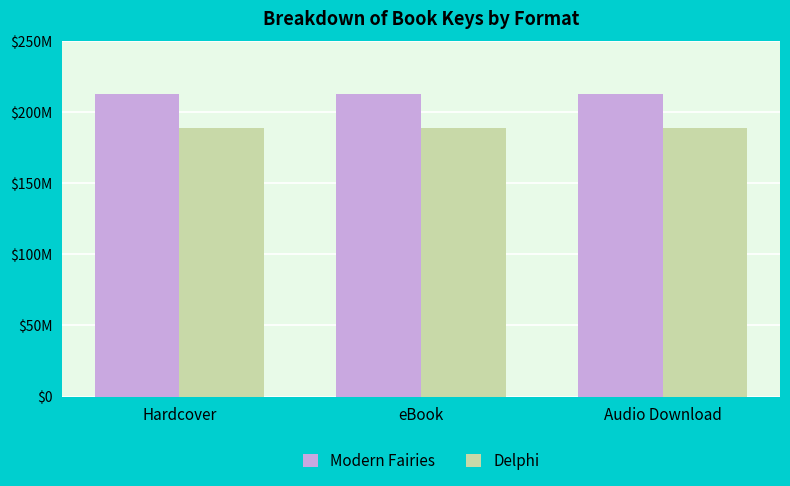

Is it true that Modern Fairies equals 212895412 at Hardcover?

True